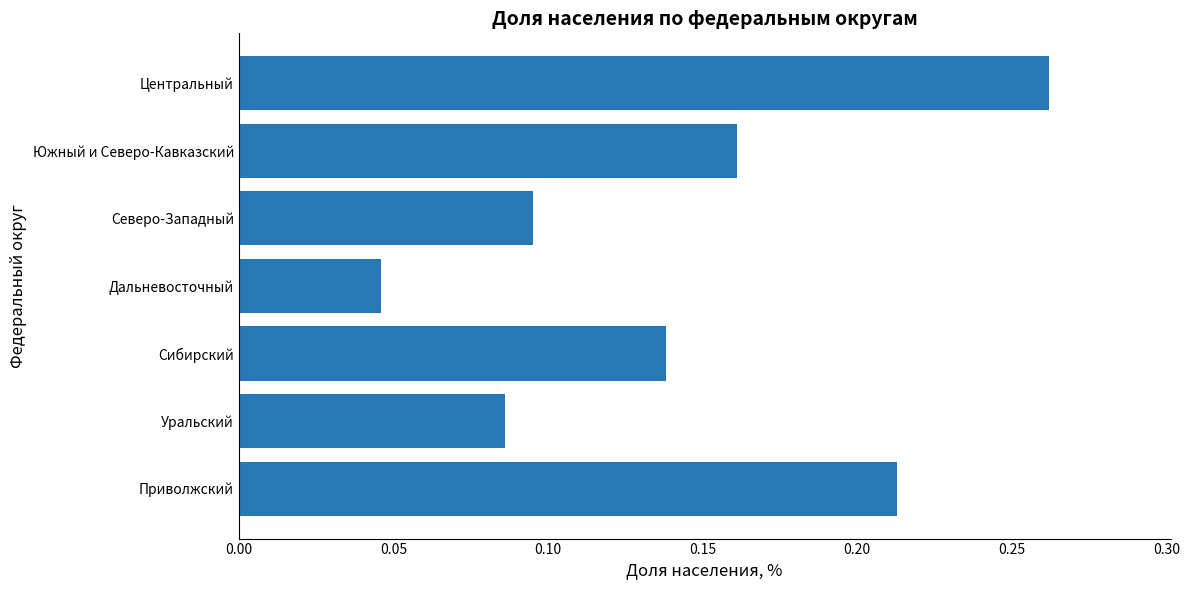

Rank the categories by value from highest to lowest.

Центральный, Приволжский, Южный и Северо-Кавказский, Сибирский, Северо-Западный, Уральский, Дальневосточный